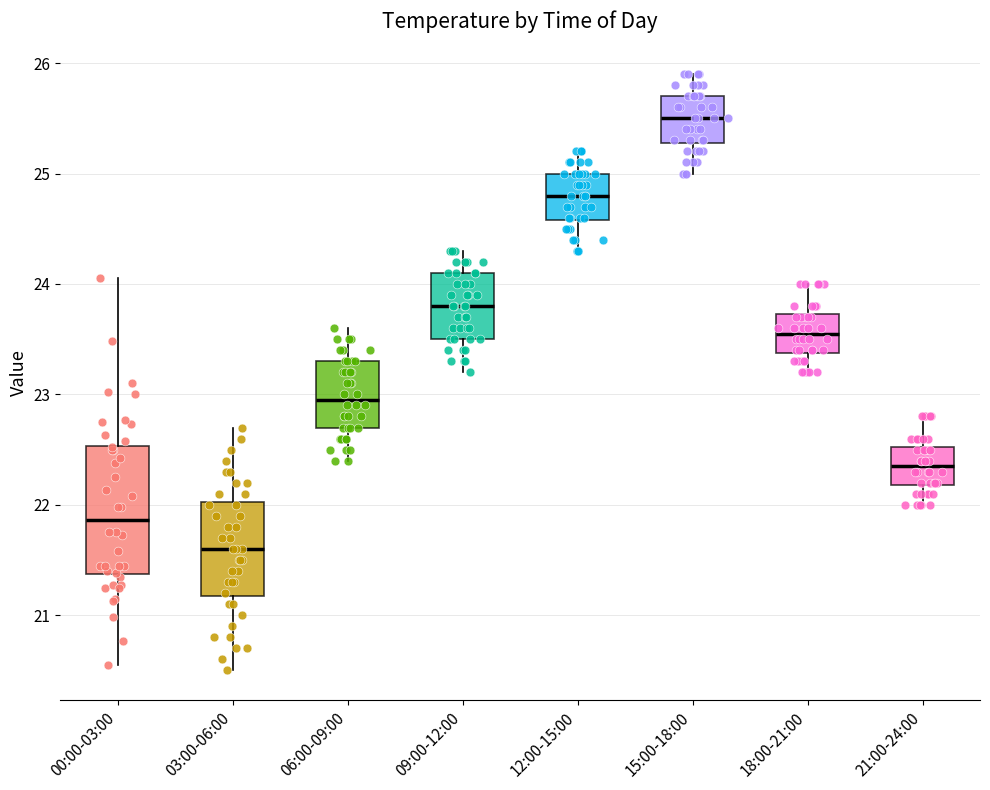

Reading left to right, read every box against the y-axis: the position of its median line, the range the box covers, and the ends of its whiskers. The values are not printed on the chart, so give them approximately, as read against the axis.

00:00-03:00: median 21.9, box 21.4 to 22.5, whiskers 20.6 to 24.1
03:00-06:00: median 21.6, box 21.2 to 22.0, whiskers 20.5 to 22.7
06:00-09:00: median 23.0, box 22.7 to 23.3, whiskers 22.4 to 23.6
09:00-12:00: median 23.8, box 23.5 to 24.1, whiskers 23.2 to 24.3
12:00-15:00: median 24.8, box 24.6 to 25.0, whiskers 24.3 to 25.2
15:00-18:00: median 25.5, box 25.3 to 25.7, whiskers 25.0 to 25.9
18:00-21:00: median 23.6, box 23.4 to 23.7, whiskers 23.2 to 24.0
21:00-24:00: median 22.4, box 22.2 to 22.5, whiskers 22.0 to 22.8